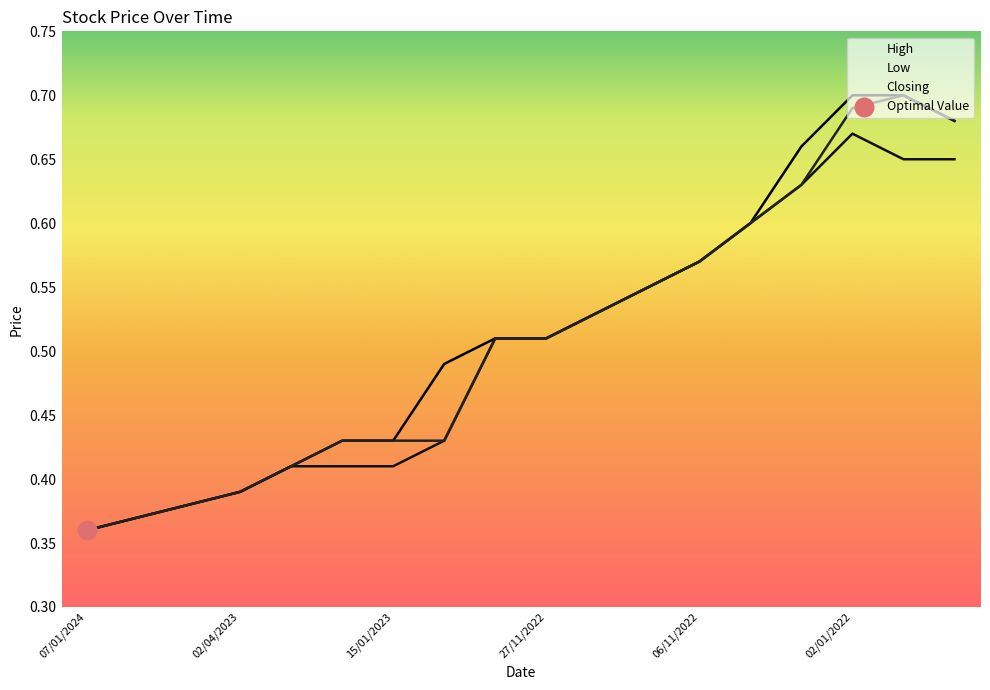

Which series reaches the maximum Y coordinate?

High